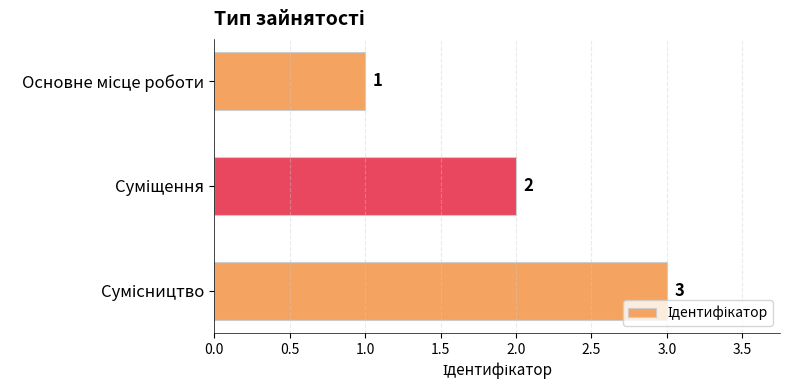

How many values are between 1 and 3?

3